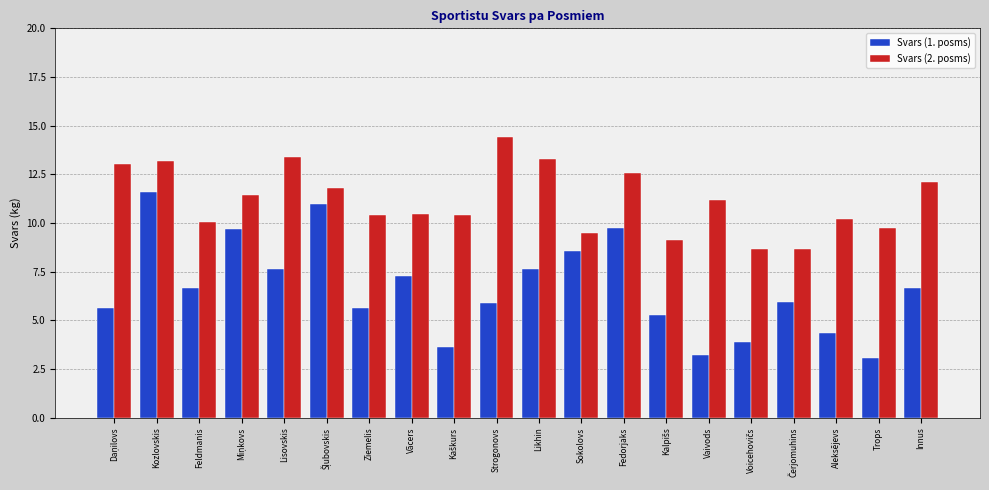

How many groups of bars are there?

20